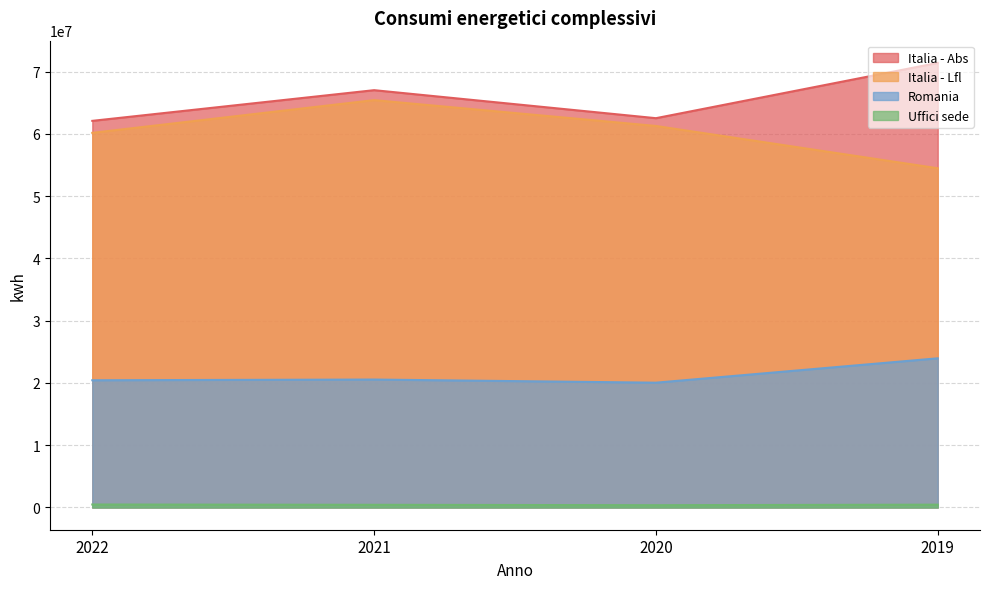

What is the total value across all series at 2019?

150323819